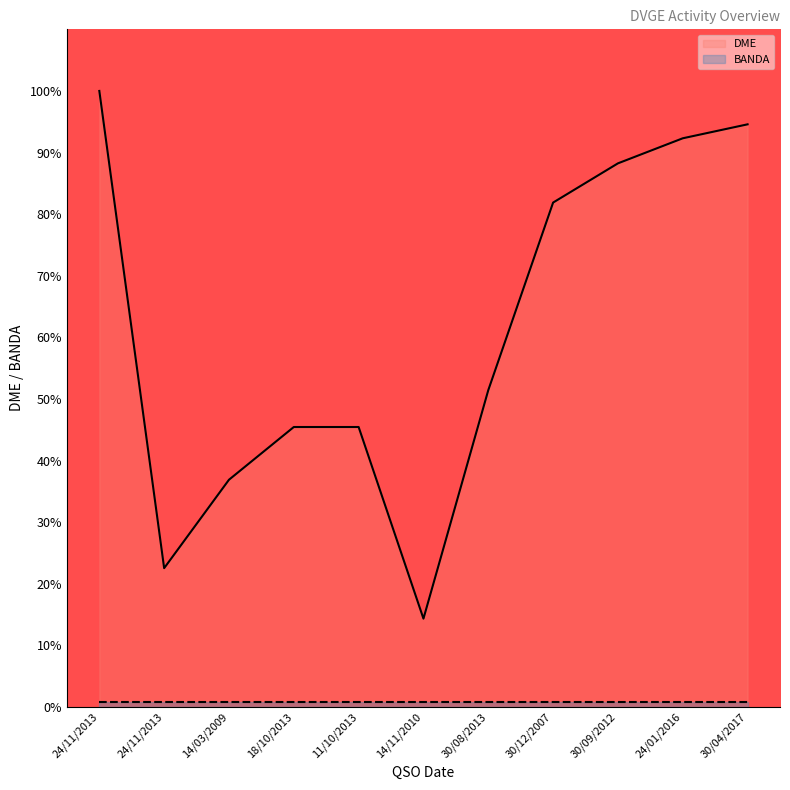

At which category is the sum across all series the highest?

24/11/2013